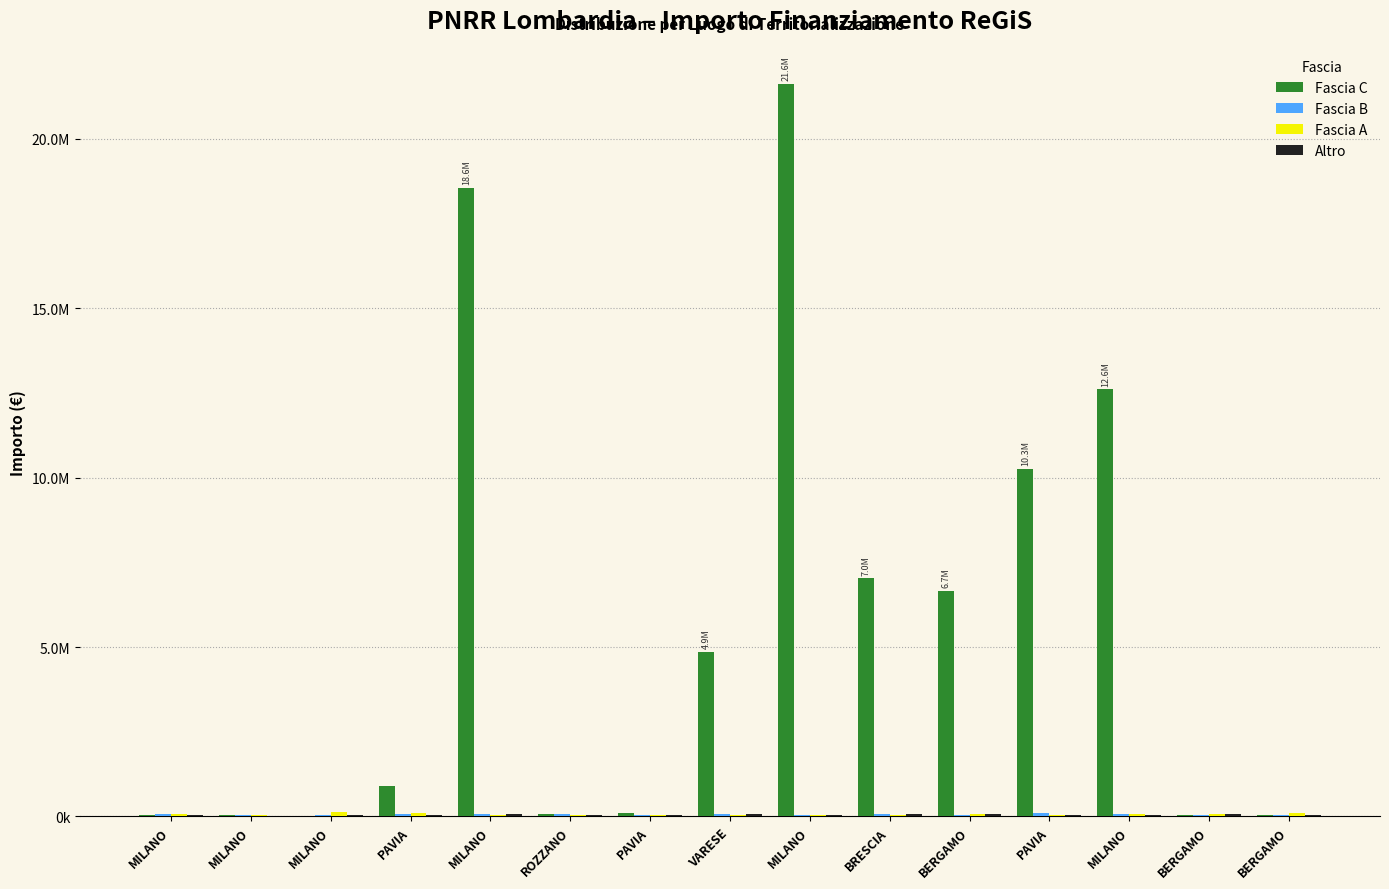

Reading left to right, list all the values displayed in this chart.

Fascia C: 54144.9	36123.8	25552.0	900630.0	18552987.0	62062.4	96064.0	4863405.0	21615132.0	7024917.0	6664665.0	10267188.0	12608826.0	44080.6	42816.5
Fascia B: 66393.6	47794.5	46312.5	73886.6	84977.9	73250.1	41196.6	73636.1	48776.3	77926.5	44036.1	86371.0	63747.5	44978.7	27342.9
Fascia A: 68925.6	41496.0	119783.4	97812.0	30558.8	48957.9	29640.7	52455.4	51504.7	48200.6	62062.4	44080.6	73886.6	84977.9	86371.0
Altro: 54144.9	25552.0	44080.6	42816.5	66393.6	47794.5	46312.5	73886.6	48776.3	77926.5	63747.5	44978.7	27342.9	68925.6	41496.0